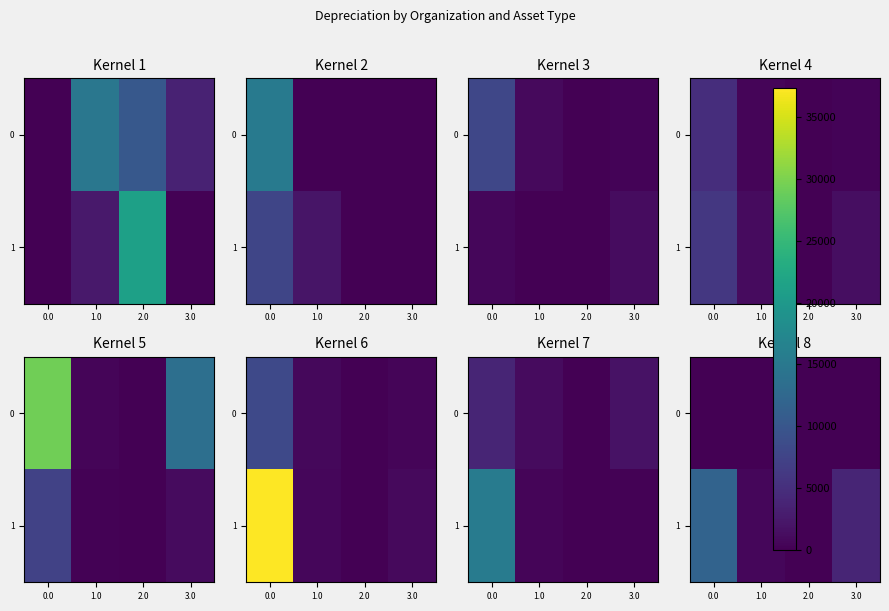

How many data points in 1 are less than 3809?

2